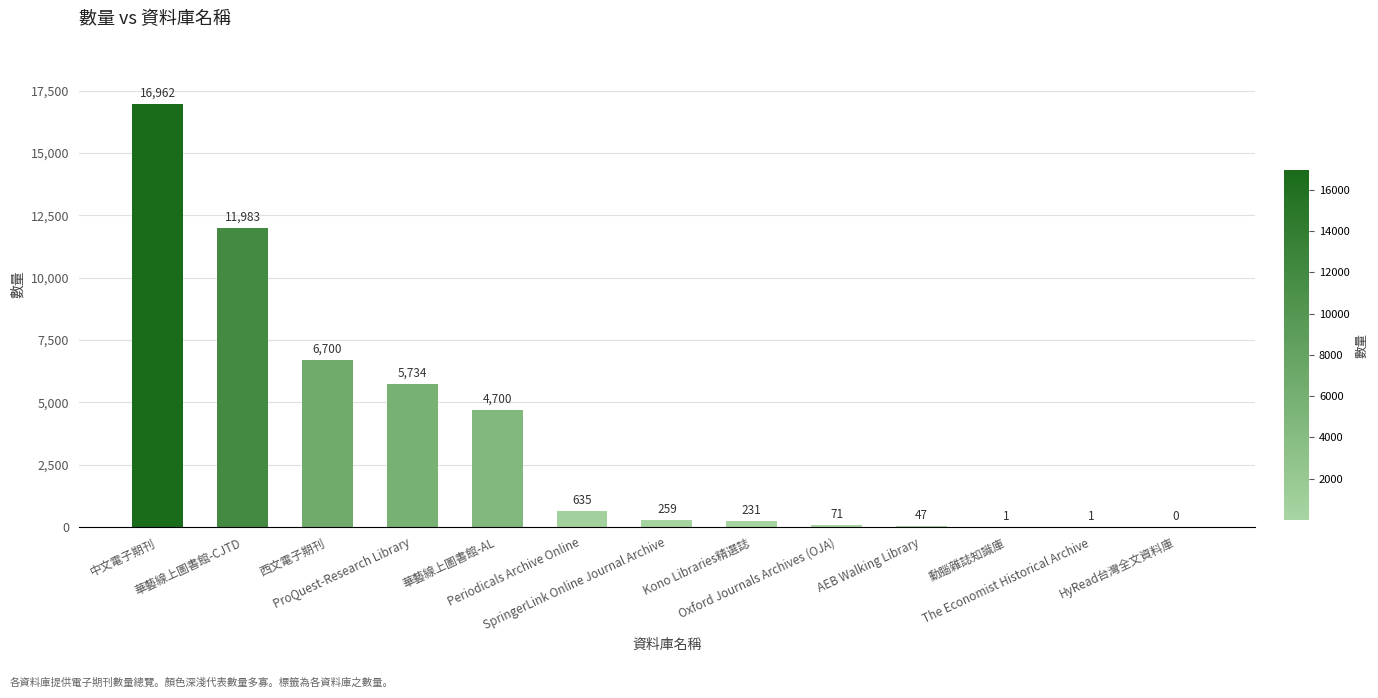

What is the sum of all values?

47324